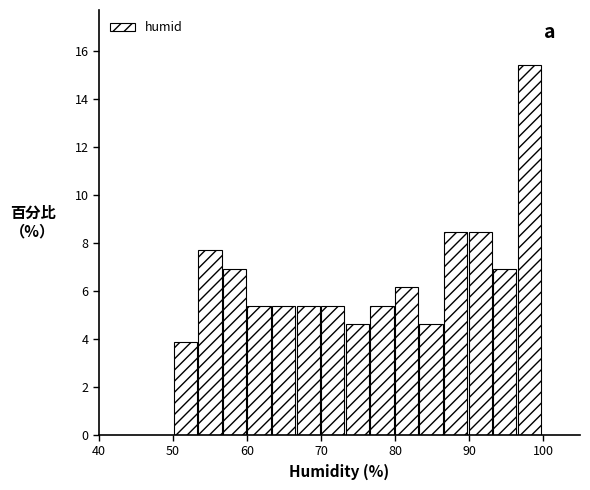

Around what value on the x-axis is the tallest bar? Give the approximate position of its centre, as read against the axis.

98